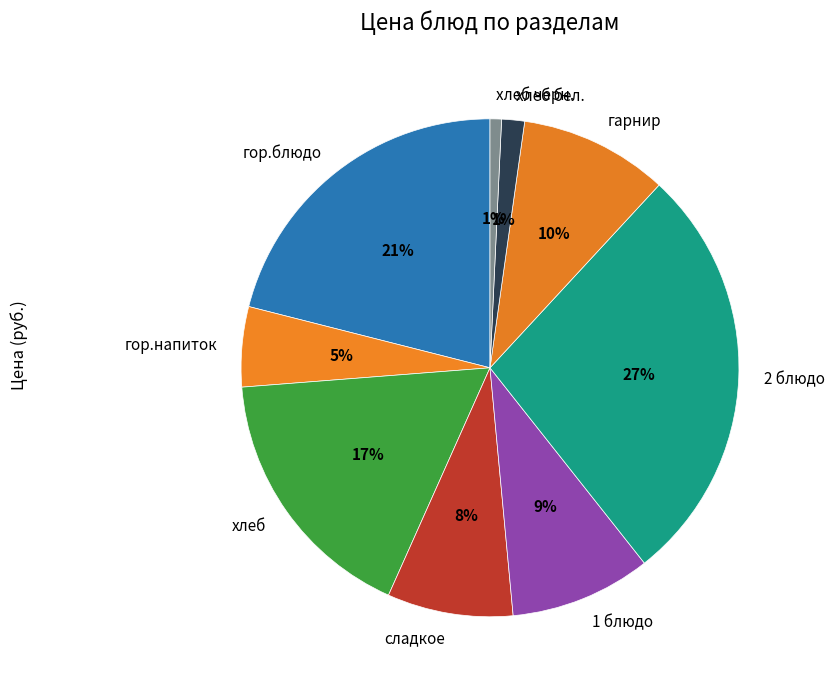

Does any single category account for the majority?

No